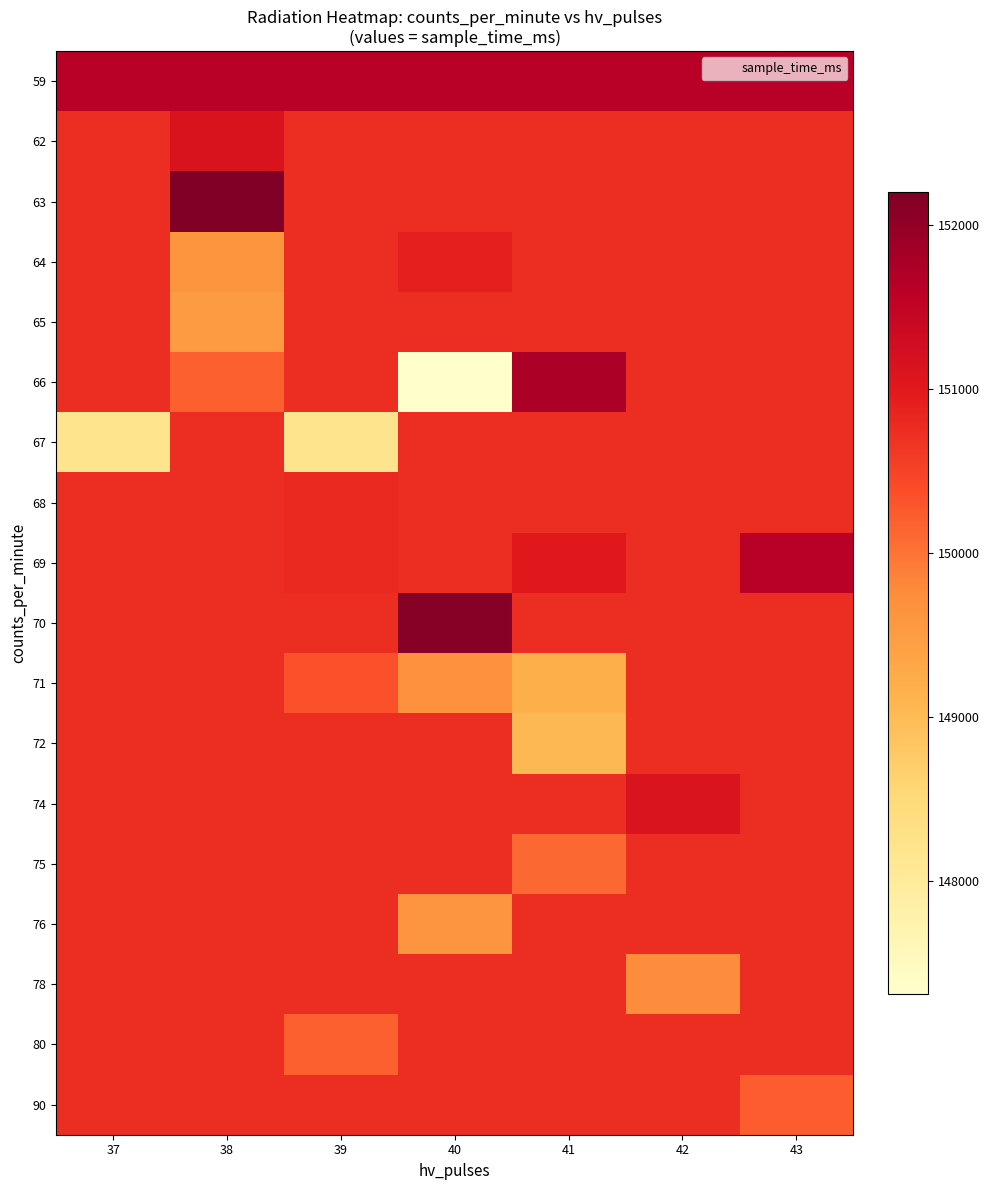

Reading left to right, extract all data points from this chart.

59: 37=151615	38=151615	39=151615	40=151615	41=151615	42=151615	43=151615
62: 37=150749	38=151125	39=150749	40=150749	41=150749	42=150749	43=150749
63: 37=150749	38=152200	39=150749	40=150749	41=150749	42=150749	43=150749
64: 37=150749	38=149606	39=150749	40=150904	41=150749	42=150749	43=150749
65: 37=150749	38=149524	39=150749	40=150749	41=150749	42=150749	43=150749
66: 37=150749	38=150178	39=150749	40=147314	41=151761	42=150749	43=150749
67: 37=148204	38=150749	39=148204	40=150749	41=150749	42=150749	43=150749
68: 37=150749	38=150749	39=150790	40=150749	41=150749	42=150749	43=150749
69: 37=150749	38=150749	39=150790	40=150749	41=151014	42=150749	43=151618
70: 37=150749	38=150749	39=150749	40=152116	41=150749	42=150749	43=150749
71: 37=150749	38=150749	39=150330	40=149698	41=149201	42=150749	43=150749
72: 37=150749	38=150749	39=150749	40=150749	41=149035	42=150749	43=150749
74: 37=150749	38=150749	39=150749	40=150749	41=150749	42=151103	43=150749
75: 37=150749	38=150749	39=150749	40=150749	41=150104	42=150749	43=150749
76: 37=150749	38=150749	39=150749	40=149630	41=150749	42=150749	43=150749
78: 37=150749	38=150749	39=150749	40=150749	41=150749	42=149755	43=150749
80: 37=150749	38=150749	39=150177	40=150749	41=150749	42=150749	43=150749
90: 37=150749	38=150749	39=150749	40=150749	41=150749	42=150749	43=150218